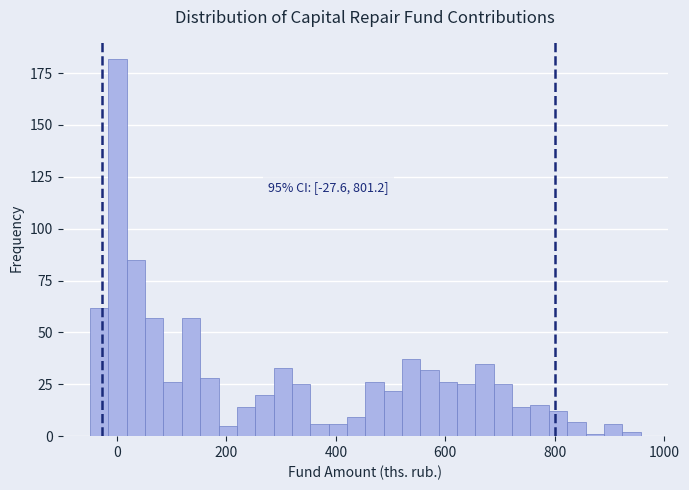

Read against the x-axis, roughly where is the centre of the tallest bar?

0